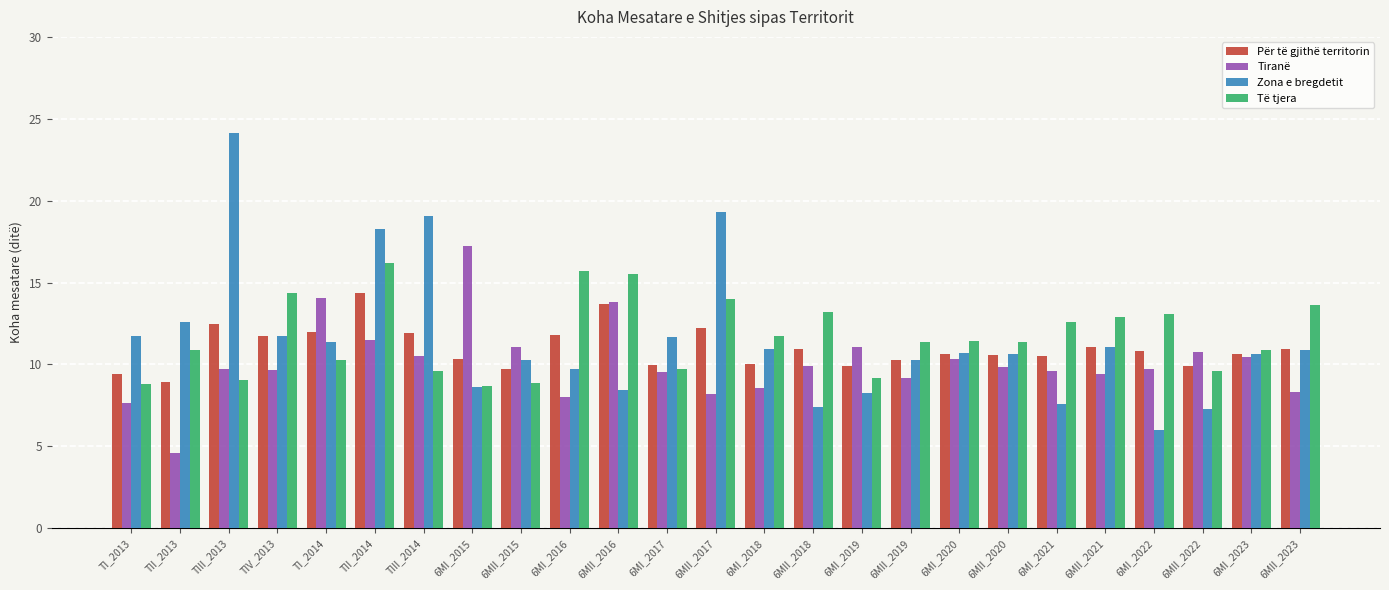

What is the label of the 3rd bar from the right?

6MII_2022